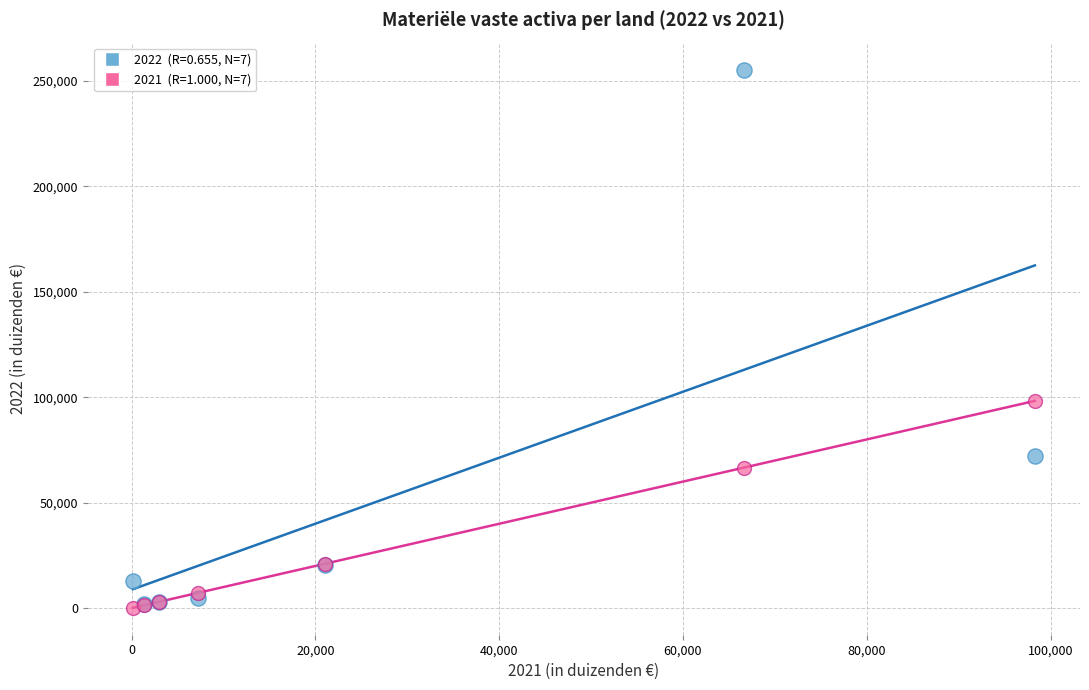

Across all series, what Y value is closest to 127798?

98295